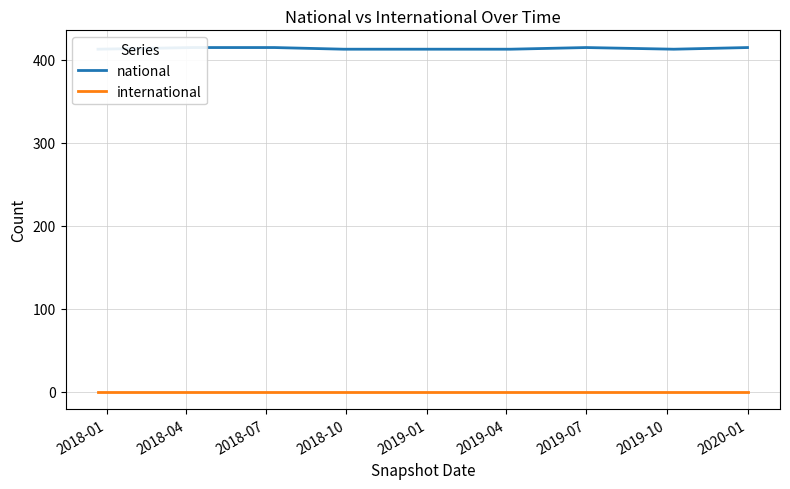

Which has a higher value, 2018-07 or 2020-01?

2018-07